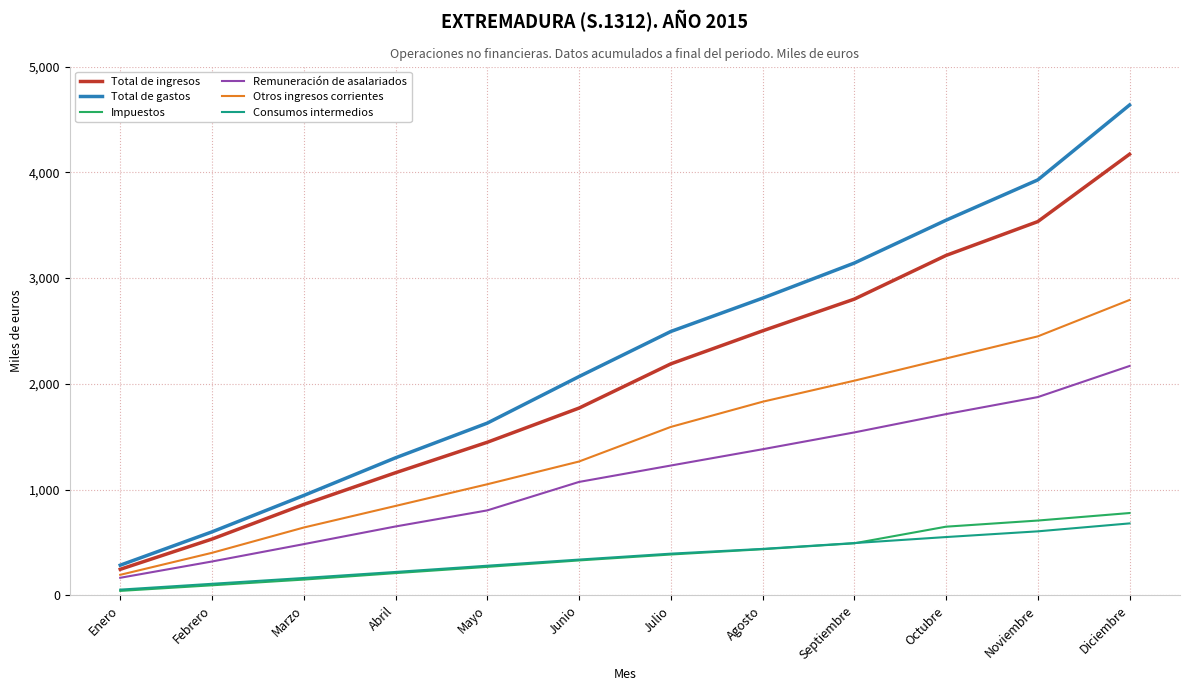

What position from the right is Diciembre?

1